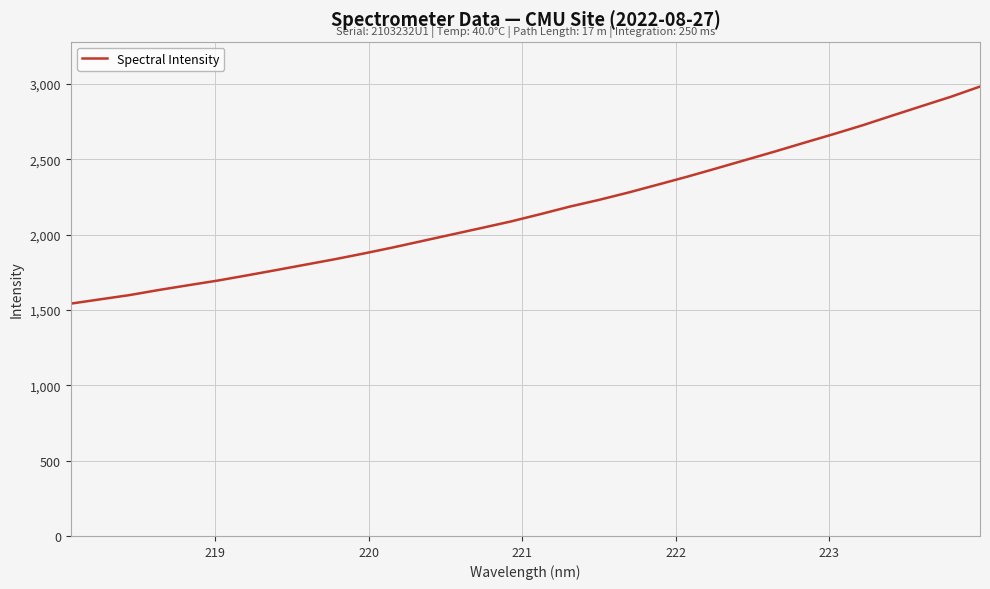

Reading left to right, extract all data points from this chart.

1541.7	1570.1	1598.3	1632.2	1663.7	1694.5	1729.0	1764.4	1800.5	1836.5	1875.0	1915.5	1958.3	2001.1	2043.8	2087.1	2135.3	2185.3	2230.1	2278.7	2330.9	2383.5	2438.8	2494.9	2551.0	2609.2	2666.2	2725.5	2789.0	2851.7	2913.9	2982.0